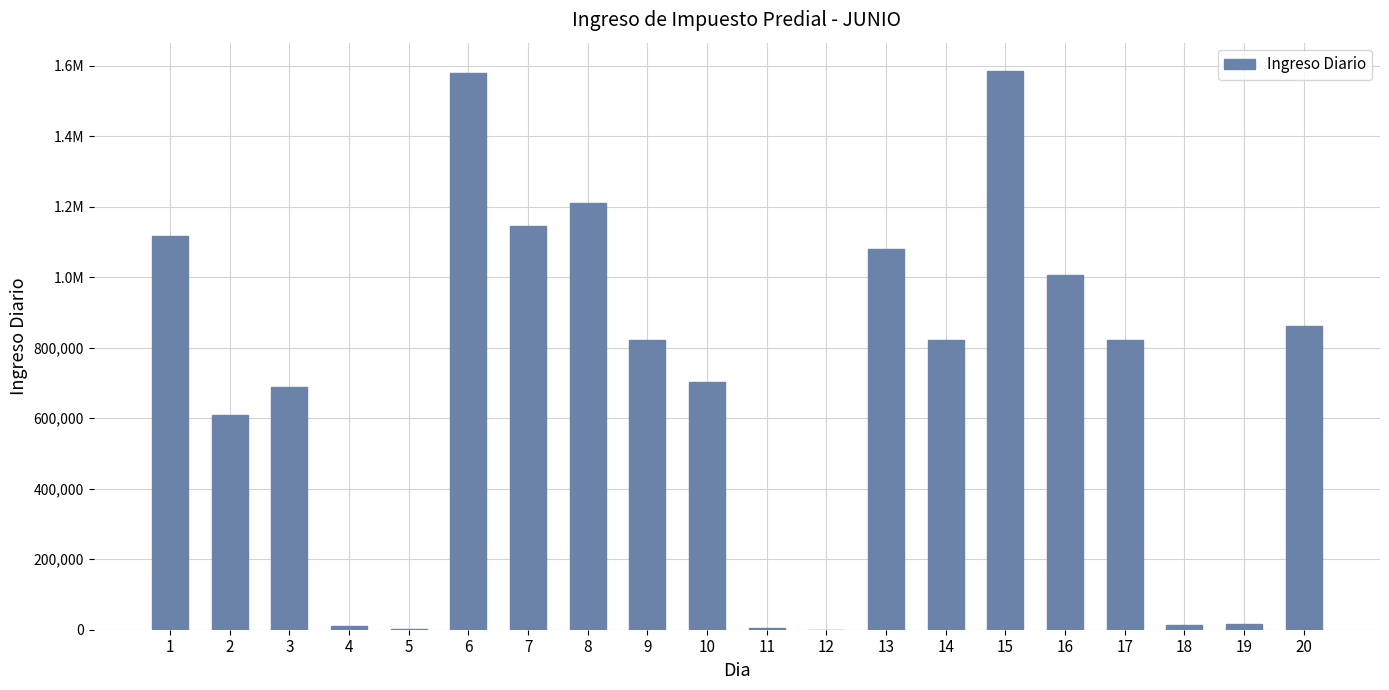

What is the difference between the maximum and second lowest values?

1584694.6